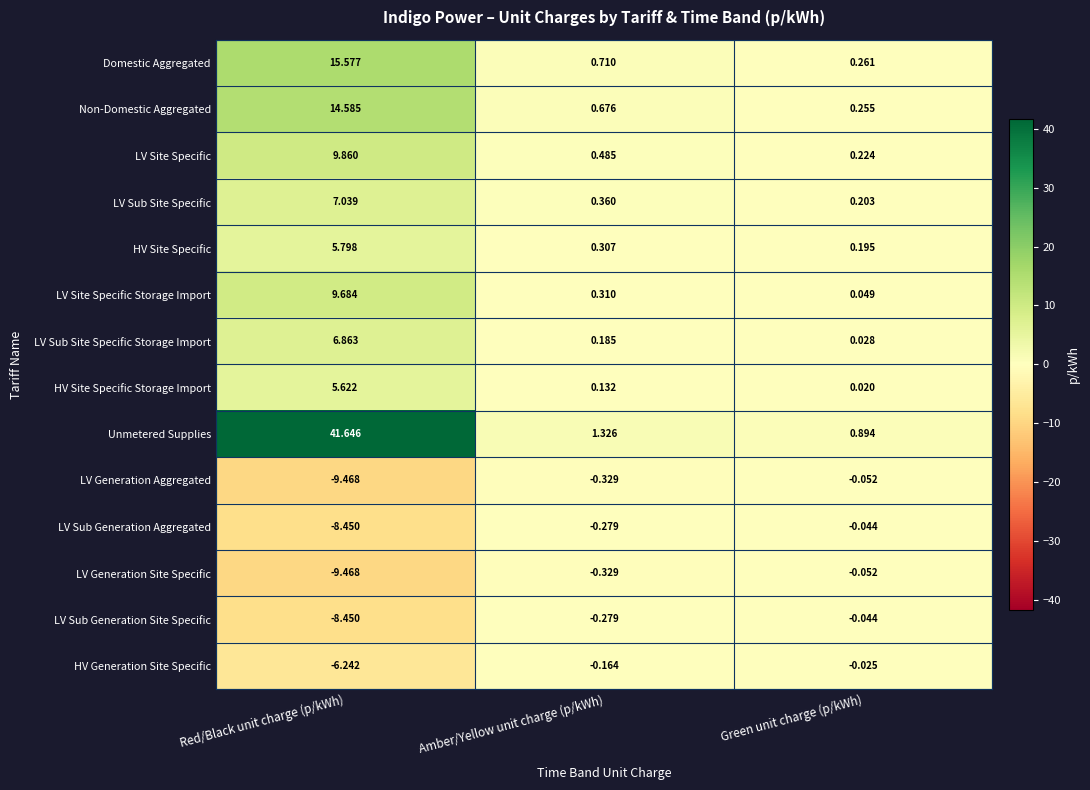

Between Red/Black unit charge (p/kWh) and Amber/Yellow unit charge (p/kWh), which series saw the biggest shift?

Unmetered Supplies